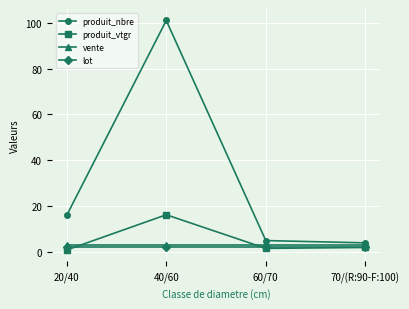

True or false: produit_vtgr has a value of 2.0 at 70/(R:90-F:100).

True